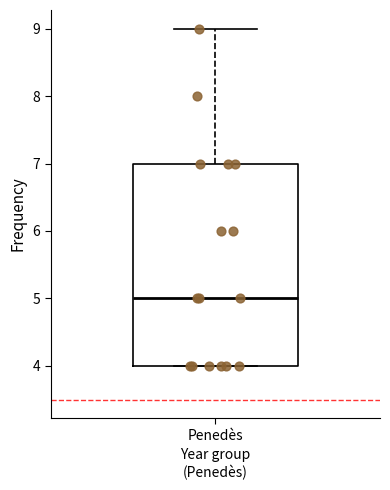

Read this box plot against the y-axis: the position of the median line, the range covered by the box, and the ends of both whiskers. The values are not printed on the chart, so give them approximately, as read against the axis.

median 5, box 4 to 7, whiskers 4 to 9